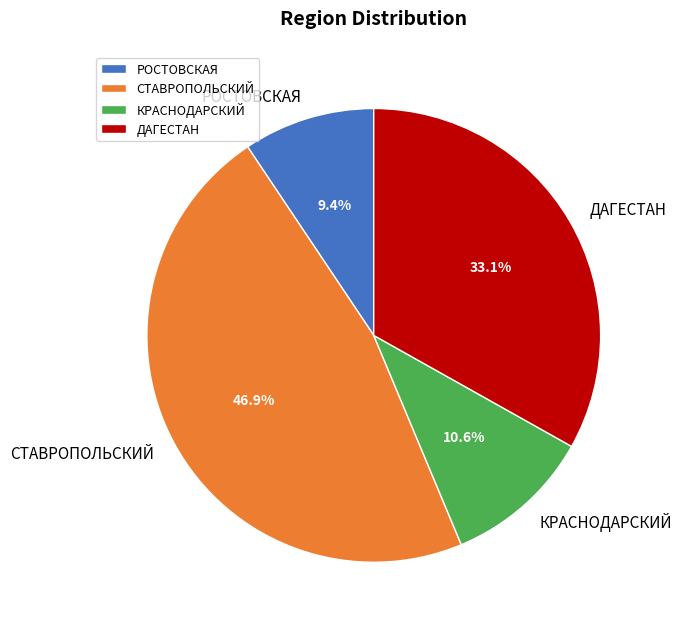

Count the number of slices in the pie.

4